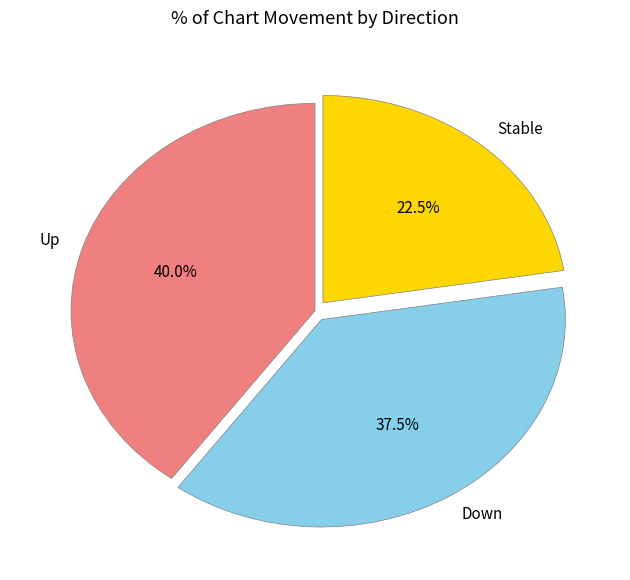

Which slice is the largest?

Up